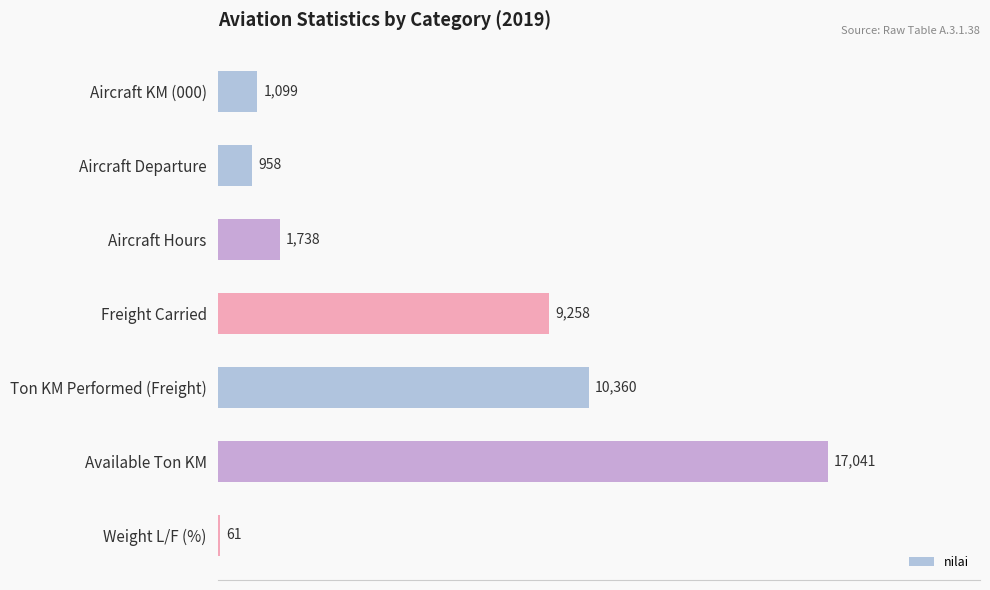

At which category does the chart reach its peak across all series?

Available Ton KM